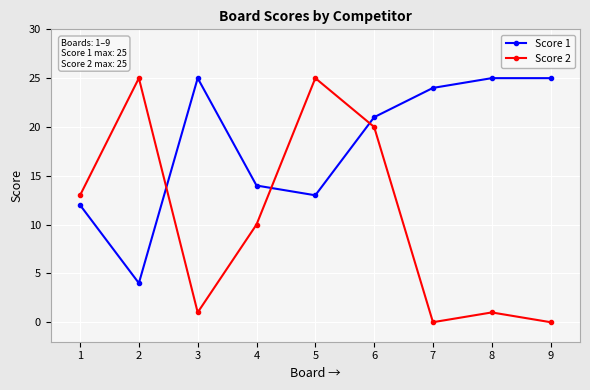

List the series in order of their overall mean, lowest first.

Score 2, Score 1